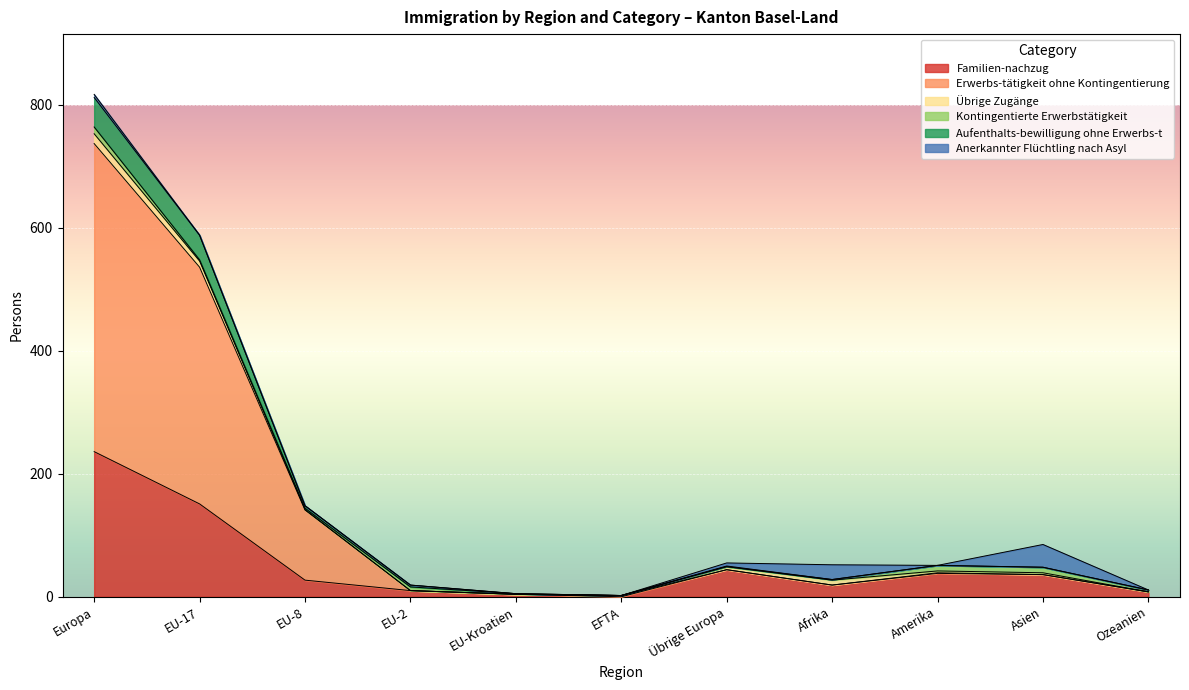

True or false: Familien-nachzug has a value of 94 at Europa.

False